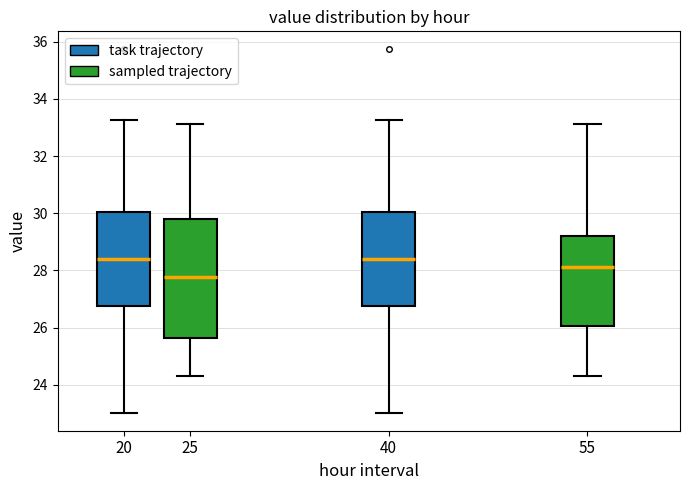

Reading left to right, transcribe this box plot: for each box, give where its median line is, the range the box spans, and where its two whiskers end, as read against the y-axis. The values are not printed on the chart, so give them approximately, as read against the axis.

20: median 28.4, box 26.8 to 30.0, whiskers 23.0 to 33.2
25: median 27.8, box 25.6 to 29.8, whiskers 24.4 to 33.2
40: median 28.4, box 26.8 to 30.0, whiskers 23.0 to 33.2
55: median 28.2, box 26.0 to 29.2, whiskers 24.4 to 33.2